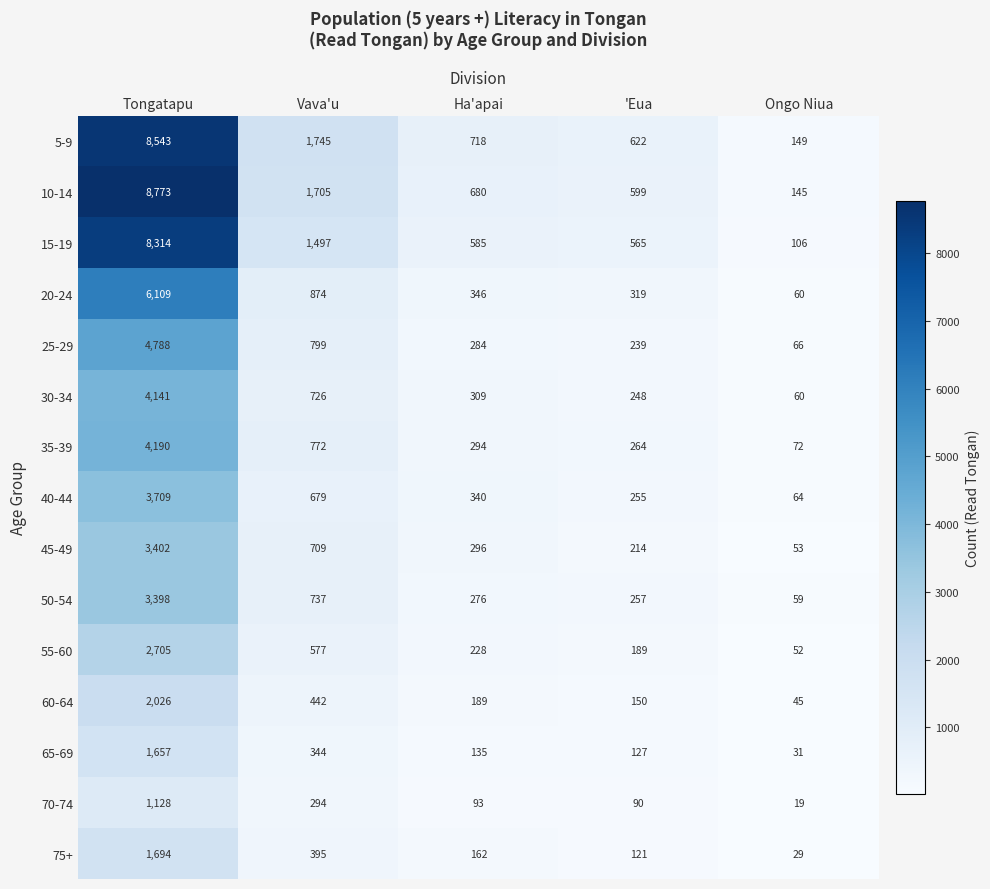

What is the average value of the 5-9 series?

2355